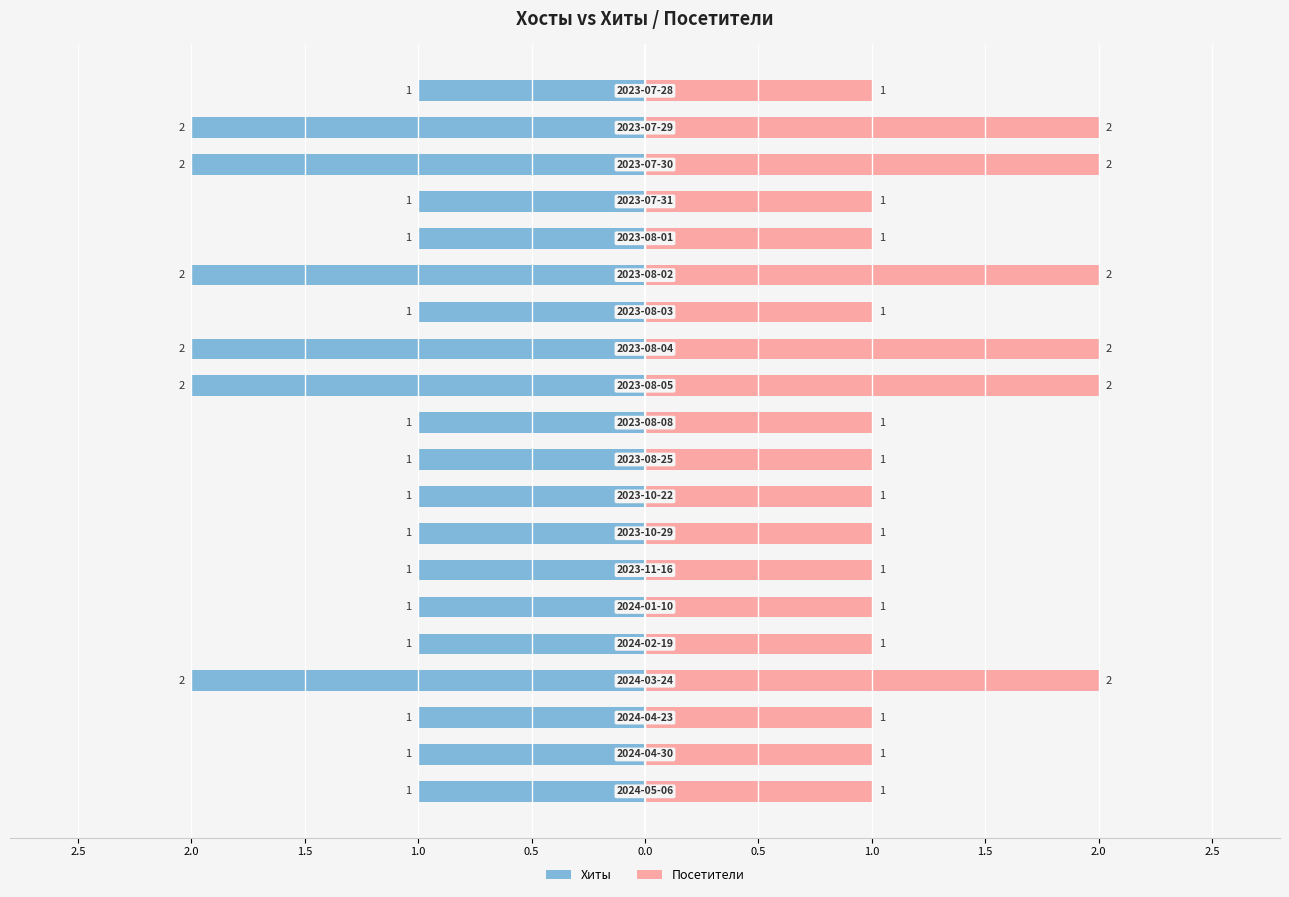

What is the value of the Посетители bar at the 20th from the left?

1